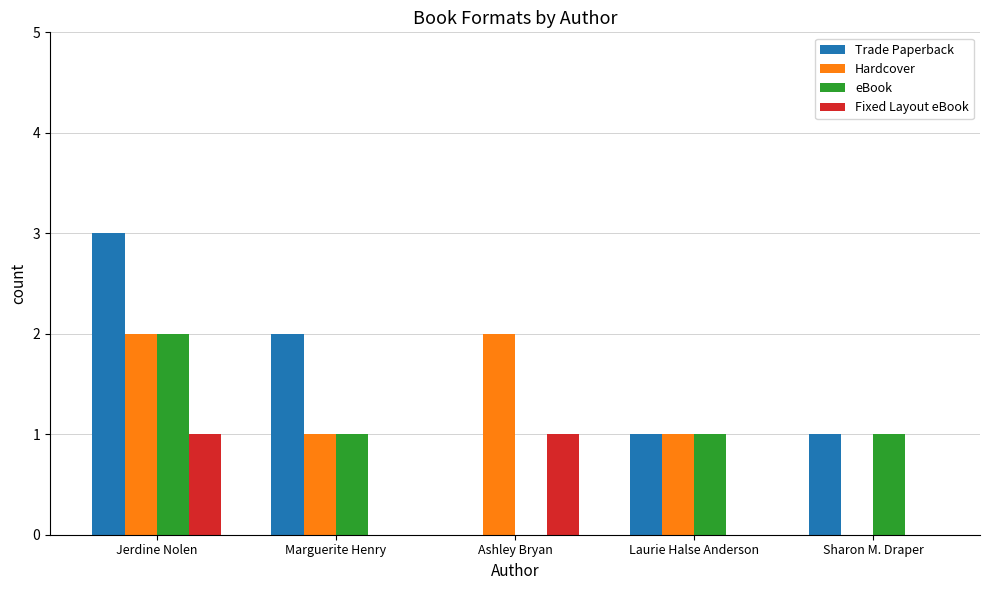

How many data points does each series have?

5